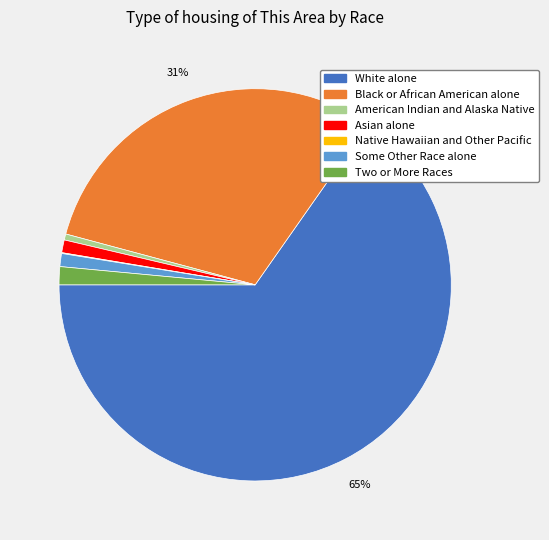

Which category accounts for the majority?

White alone